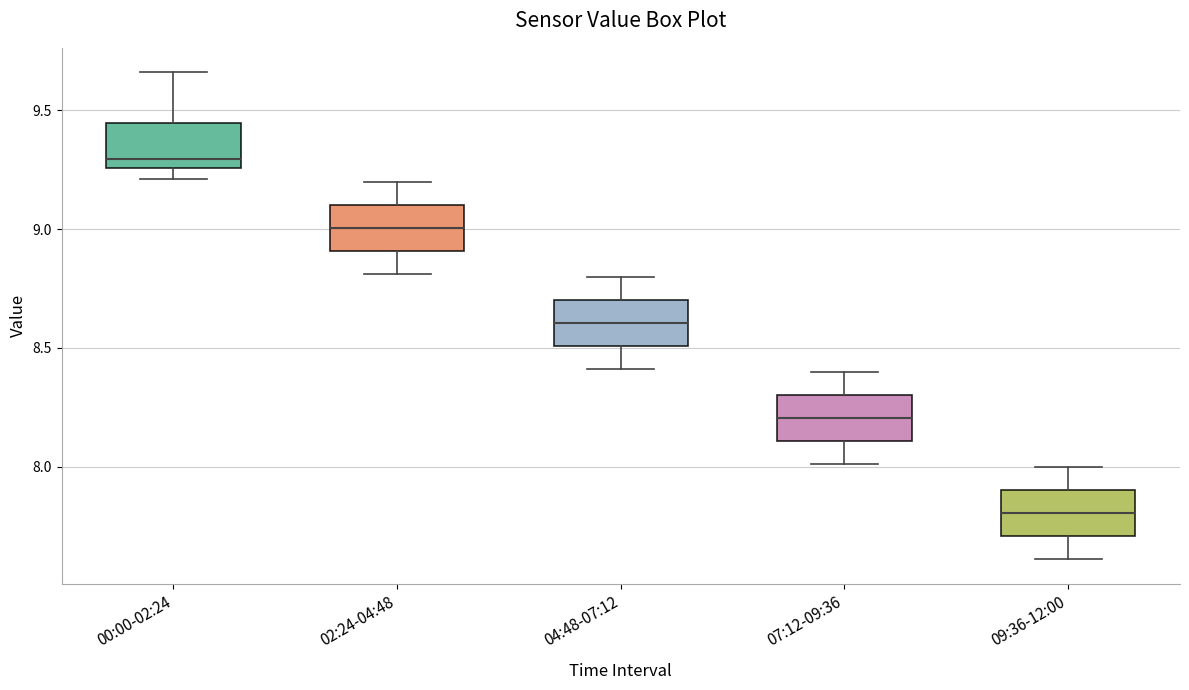

Reading left to right, transcribe this box plot: for each box, give where its median line is, the range the box spans, and where its two whiskers end, as read against the y-axis. The values are not printed on the chart, so give them approximately, as read against the axis.

00:00-02:24: median 9.30, box 9.25 to 9.45, whiskers 9.20 to 9.65
02:24-04:48: median 9.00, box 8.90 to 9.10, whiskers 8.80 to 9.20
04:48-07:12: median 8.60, box 8.50 to 8.70, whiskers 8.40 to 8.80
07:12-09:36: median 8.20, box 8.10 to 8.30, whiskers 8.00 to 8.40
09:36-12:00: median 7.80, box 7.70 to 7.90, whiskers 7.60 to 8.00